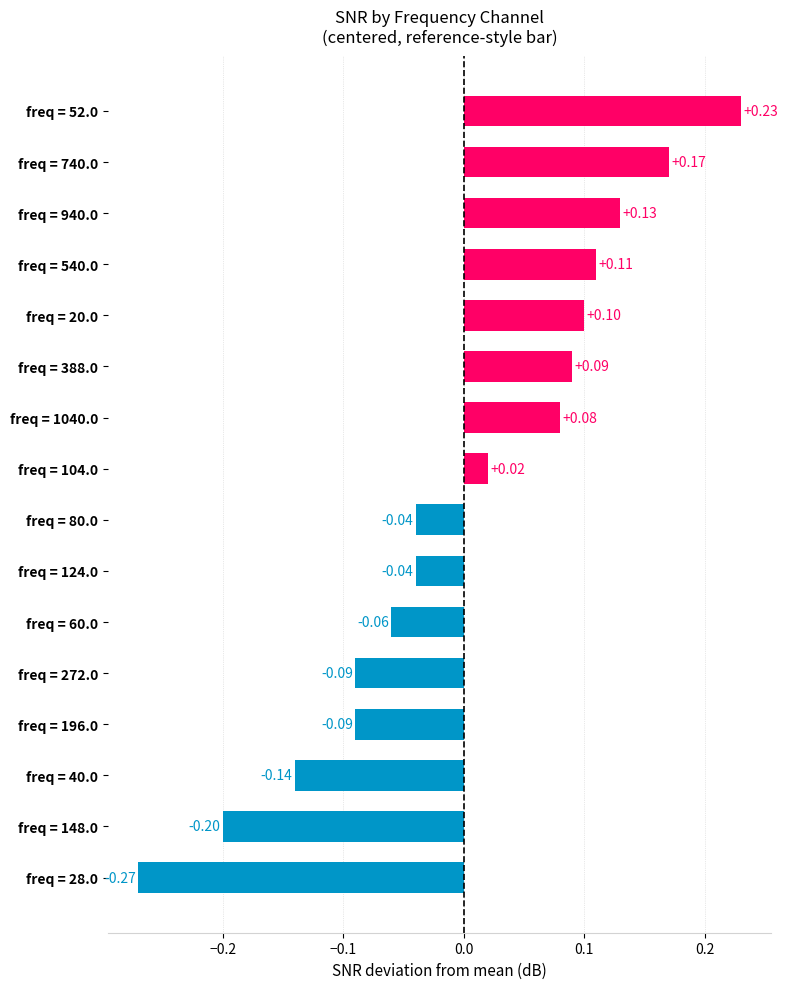

Which has a higher value, freq = 388.0 or freq = 40.0?

freq = 388.0